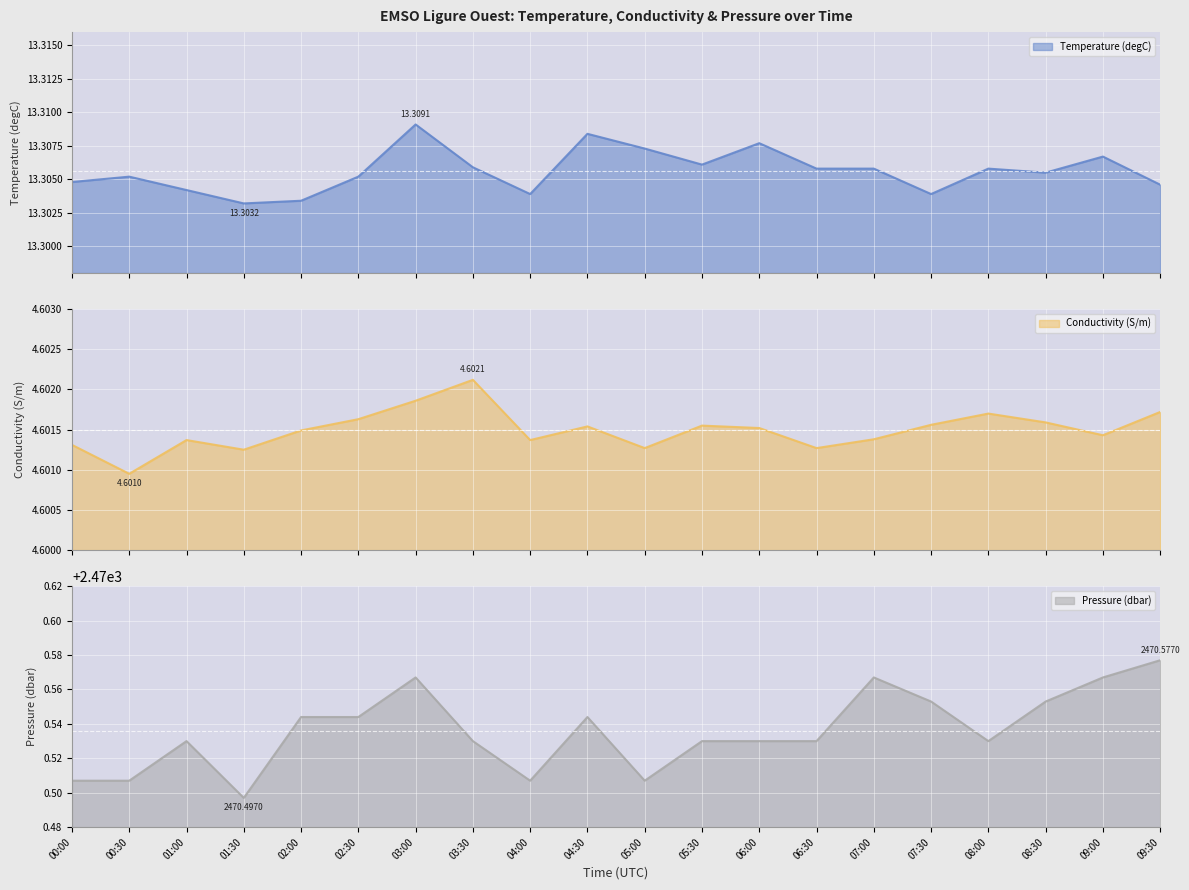

What is the total value across all series at 01:00?

2488.4